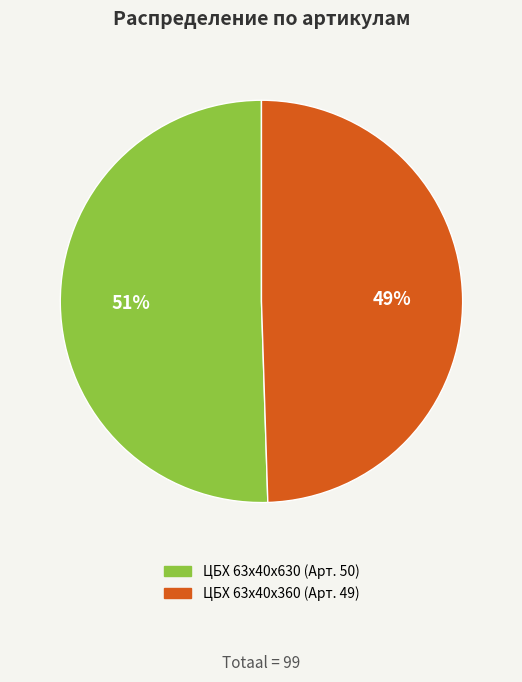

Is there any slice that represents more than half of the pie?

Yes